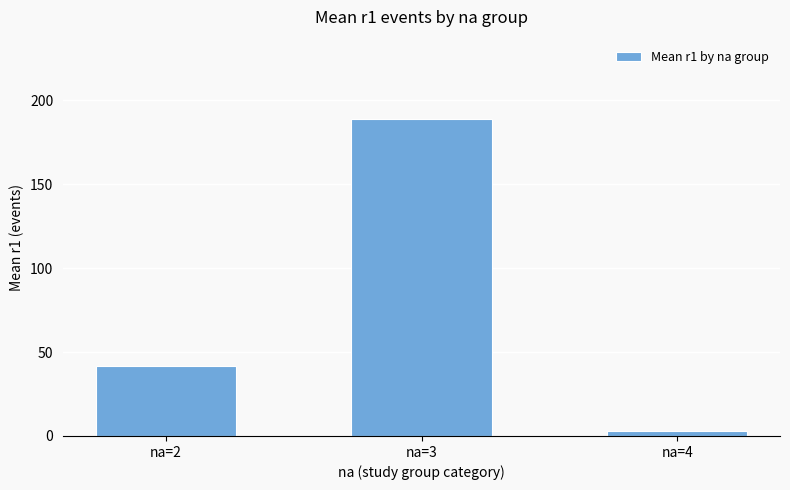

What is the average value?

77.9